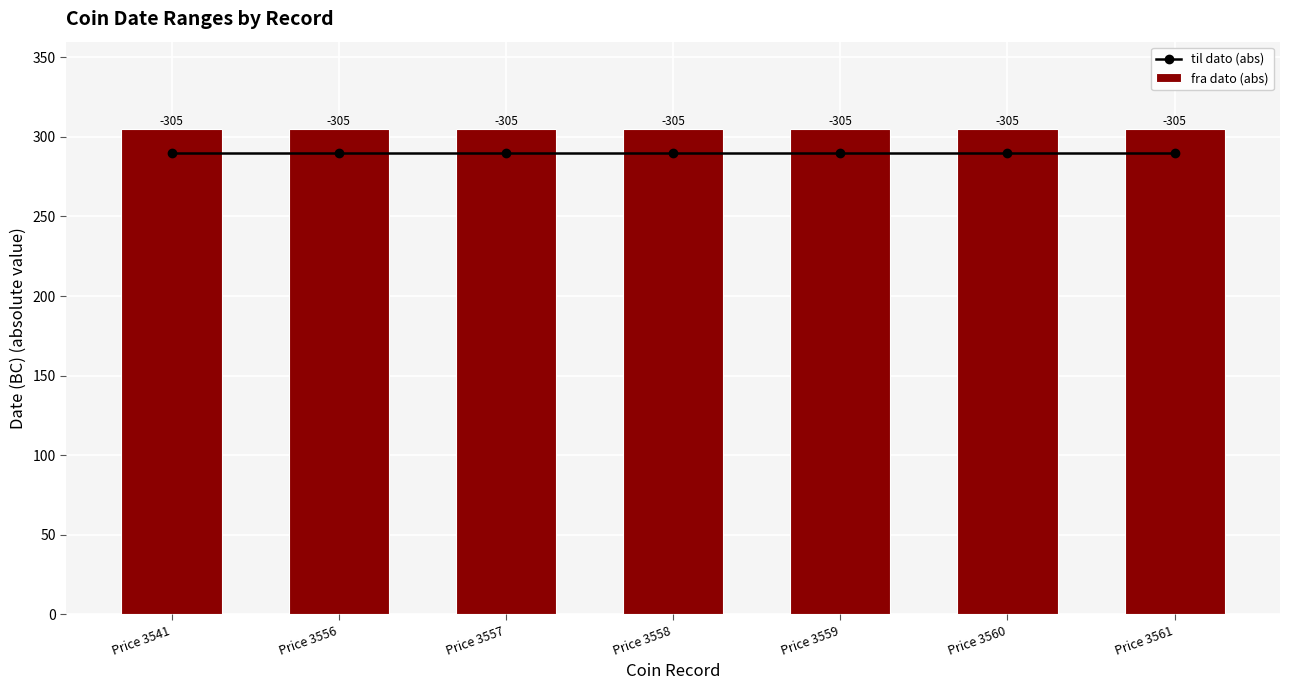

At which category is the sum across all series the highest?

Price 3541